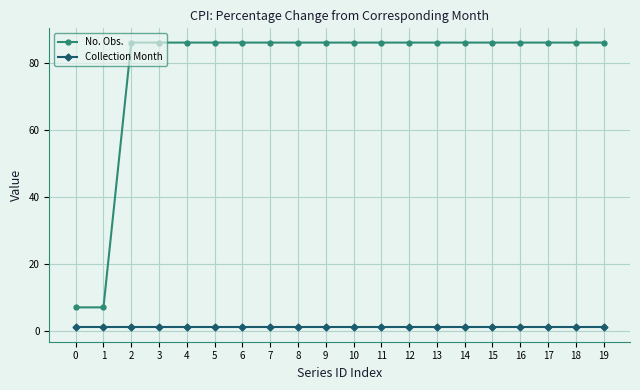

Which series has the largest total across all categories?

No. Obs.